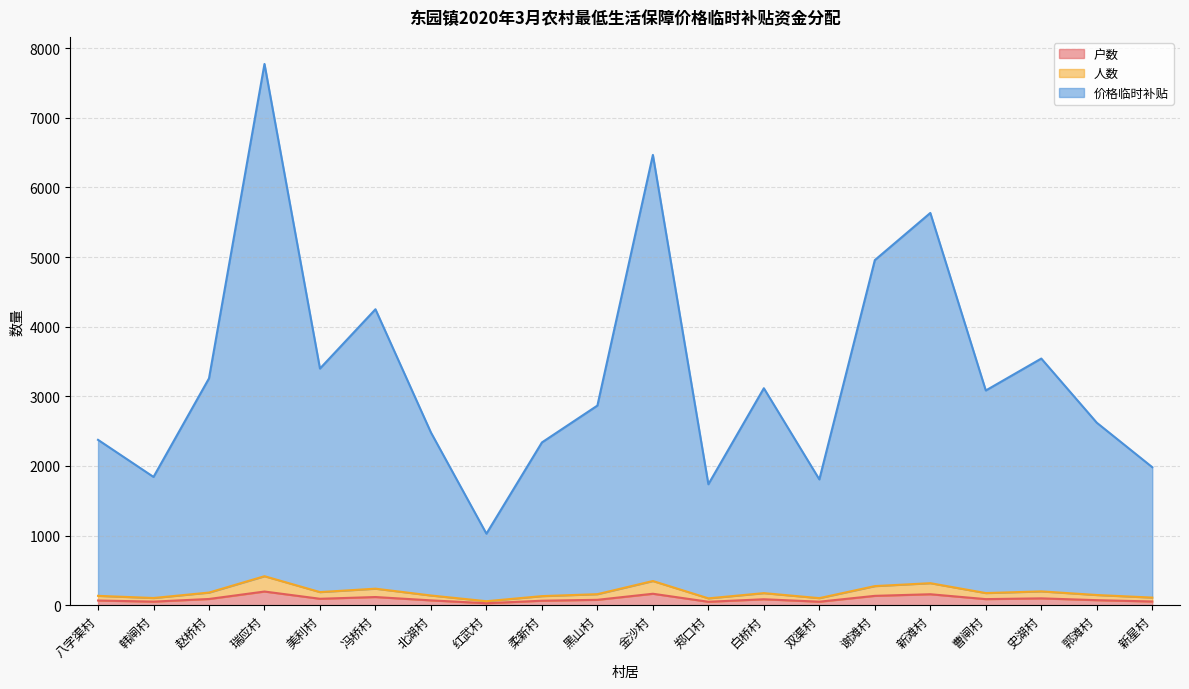

Is it true that 户数 equals 164.0 at 金沙村?

True